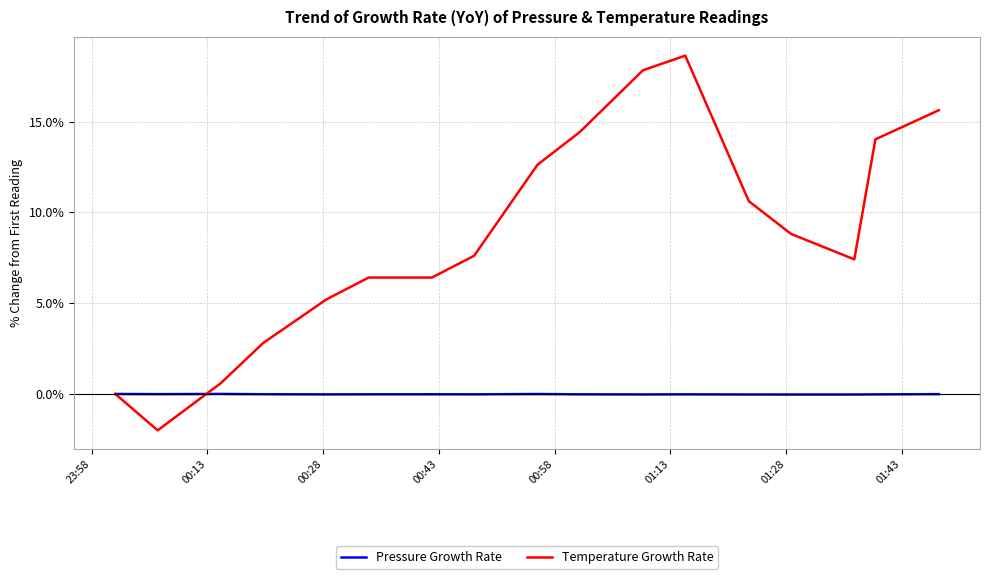

Count the number of categories in the chart.

17